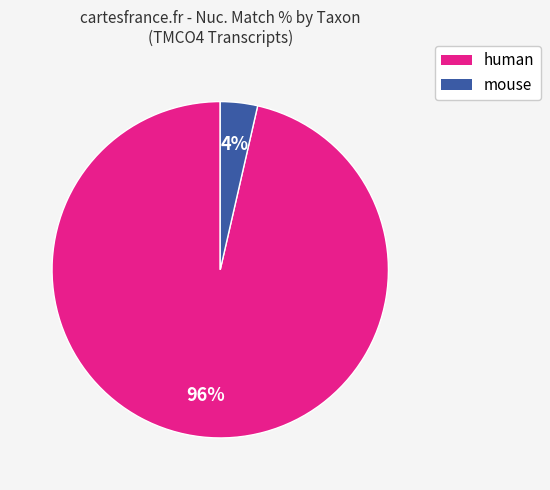

To the nearest percent, what is the average slice percentage?

50%